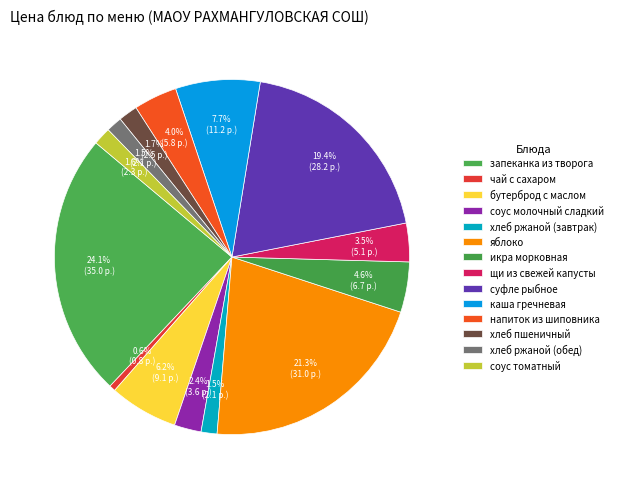

What percentage is NOT represented by хлеб ржаной (обед)?

98.5%